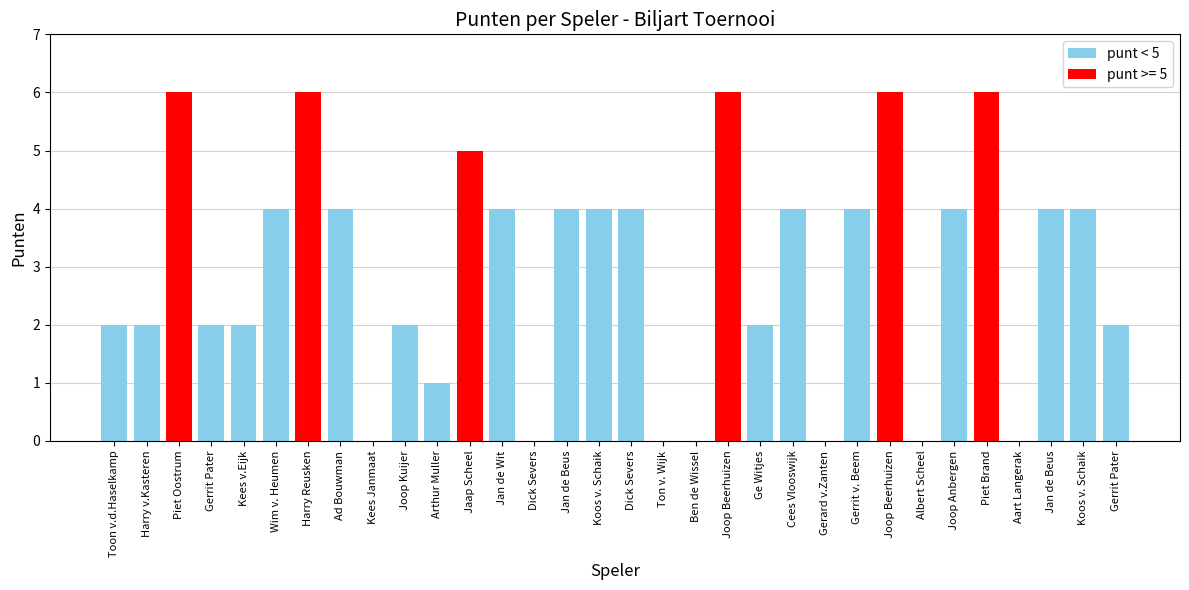

Reading left to right, list all the values displayed in this chart.

Toon v.d.Haselkamp=2	Harry v.Kasteren=2	Piet Oostrum=6	Gerrit Pater=2	Kees v.Eijk=2	Wim v. Heumen=4	Harry Reusken=6	Ad Bouwman=4	Kees Janmaat=0	Joop Kuijer=2	Arthur Muller=1	Jaap Scheel=5	Jan de Wit=4	Dick Severs=0	Jan de Beus=4	Koos v. Schaik=4	Dick Severs=4	Ton v. Wijk=0	Ben de Wissel=0	Joop Beerhuizen=6	Ge Witjes=2	Cees Vlooswijk=4	Gerard v.Zanten=0	Gerrit v. Beem=4	Joop Beerhuizen=6	Albert Scheel=0	Joop Anbergen=4	Piet Brand=6	Aart Langerak=0	Jan de Beus=4	Koos v. Schaik=4	Gerrit Pater=2